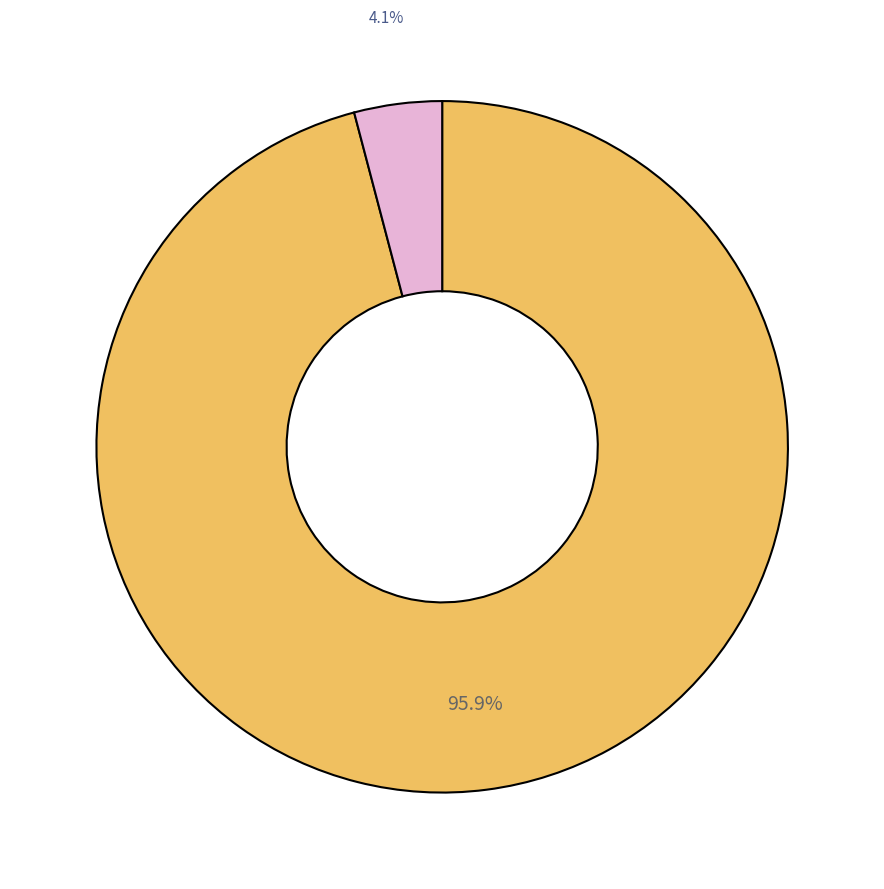

Is there a majority slice in this chart?

Yes